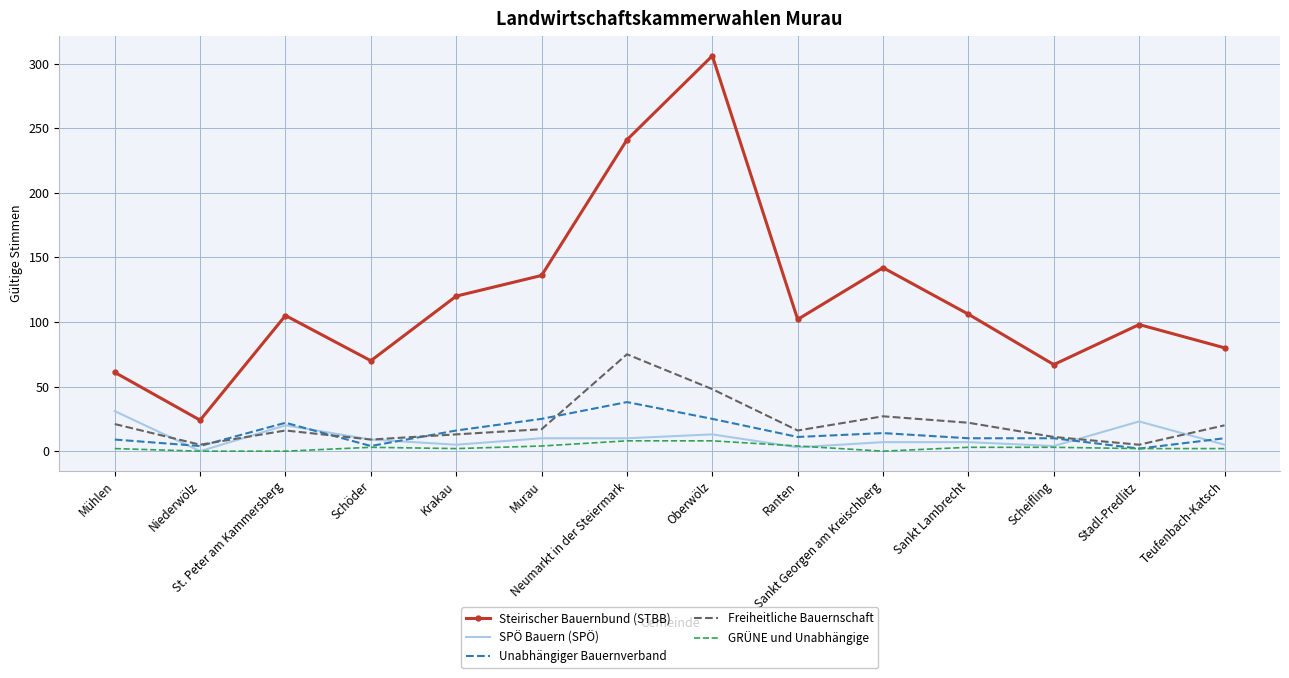

What is the average value of the Steirischer Bauernbund (STBB) series?

118